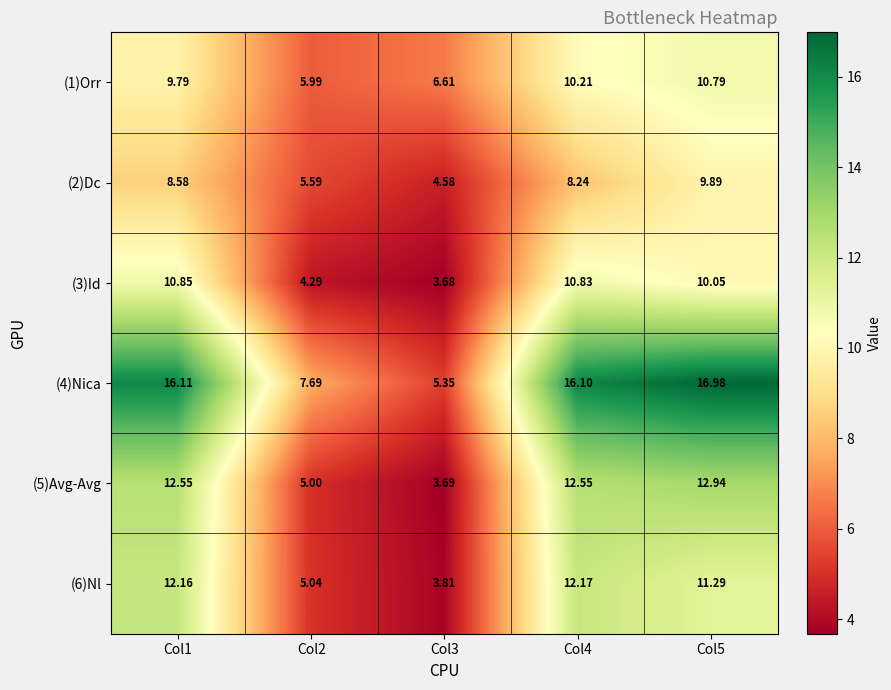

Is the value of (4)Nica at Col3 greater than the value of (2)Dc at Col4?

No